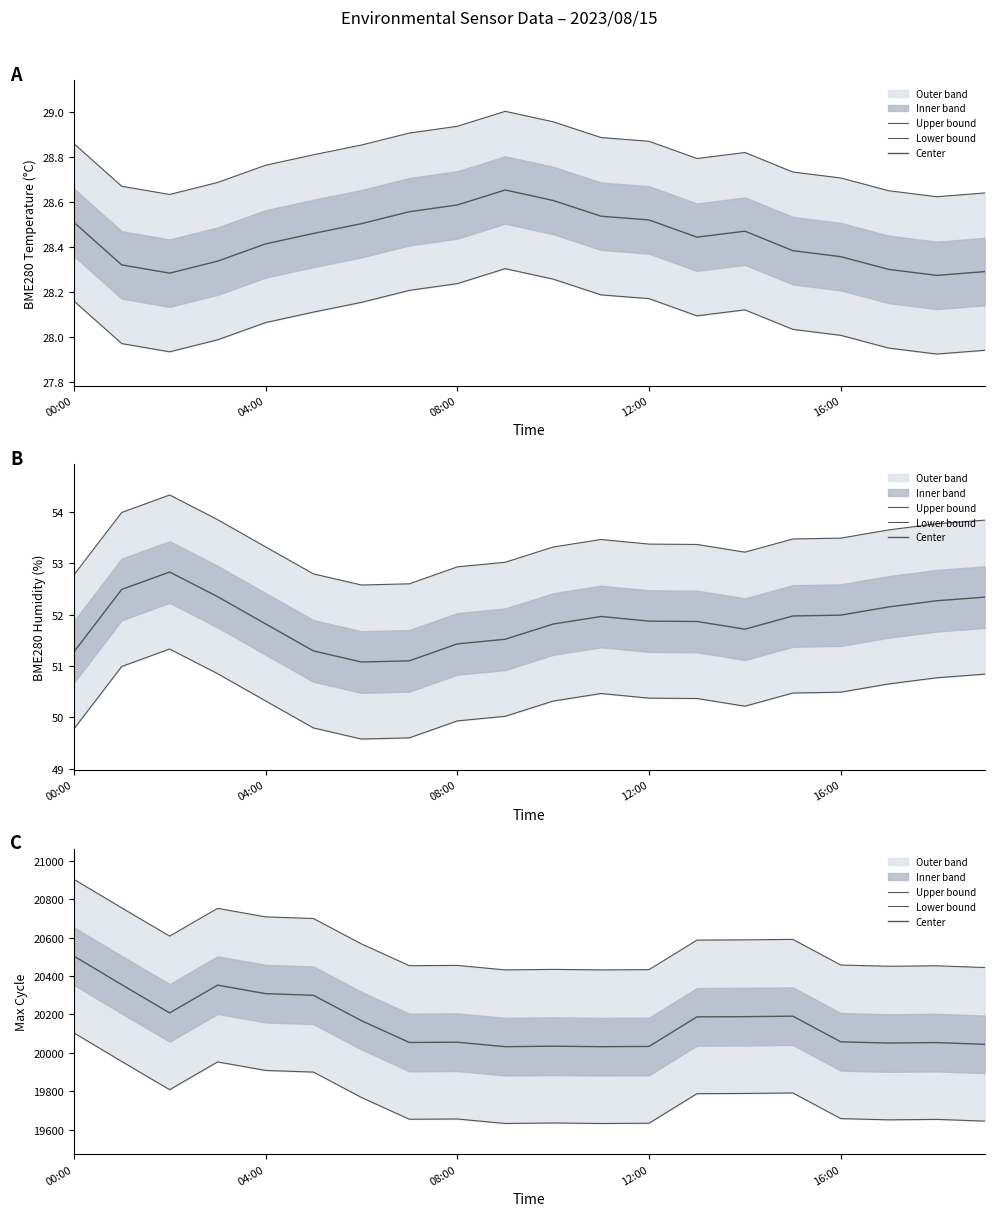

What is the difference between the highest and lowest values at 18?

800.0